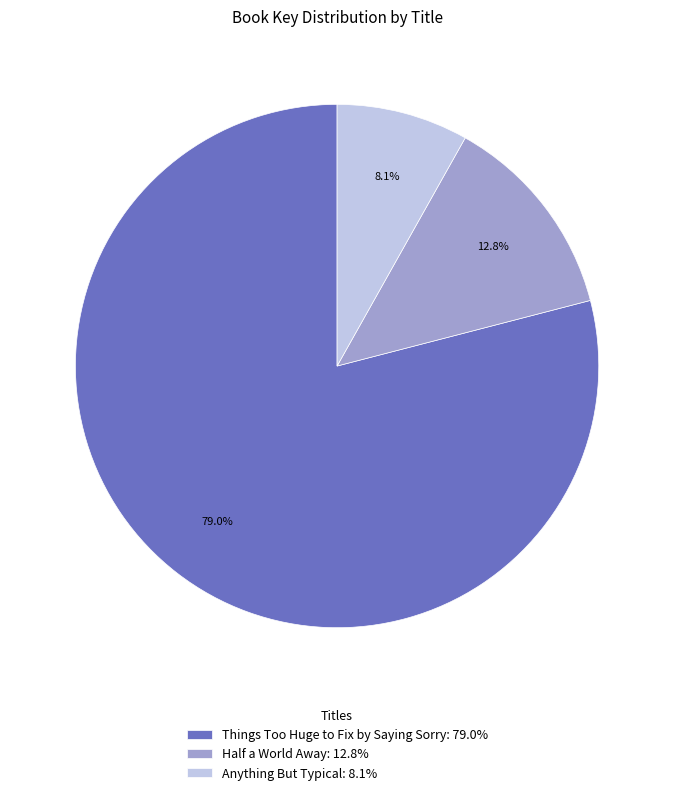

To the nearest percent, what is the combined percentage of Half a World Away and Anything But Typical?

21%